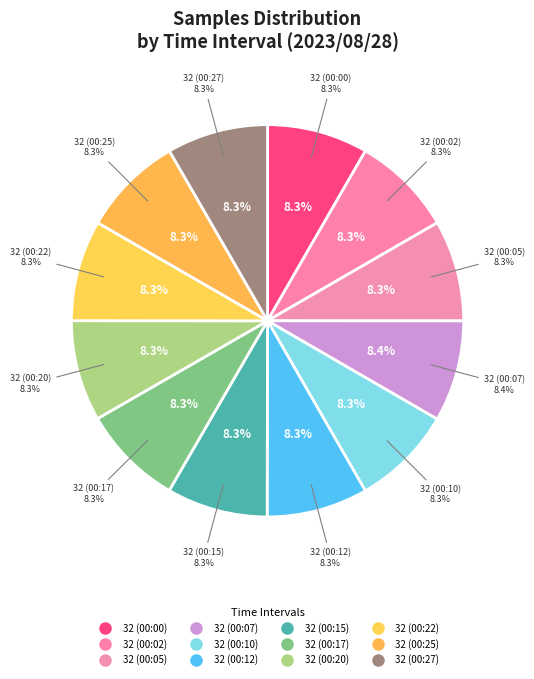

How much of the chart is everything except 32 (00:07)?

91.6%